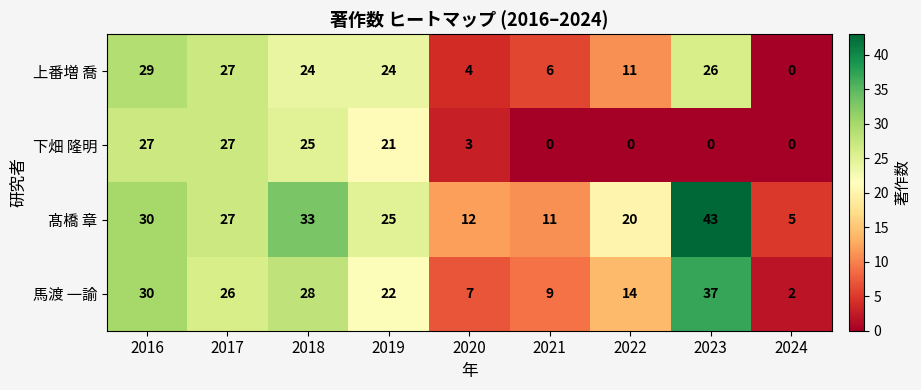

At which category does the chart reach its peak across all series?

2023